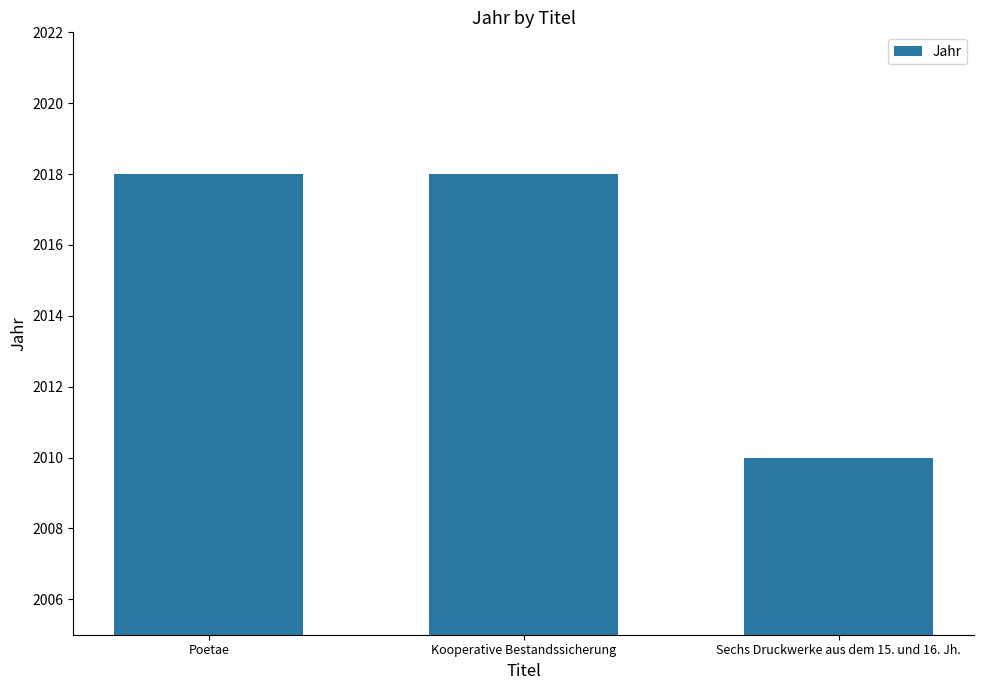

Which label corresponds to the smallest value in the chart?

Sechs Druckwerke aus dem 15. und 16. Jh.